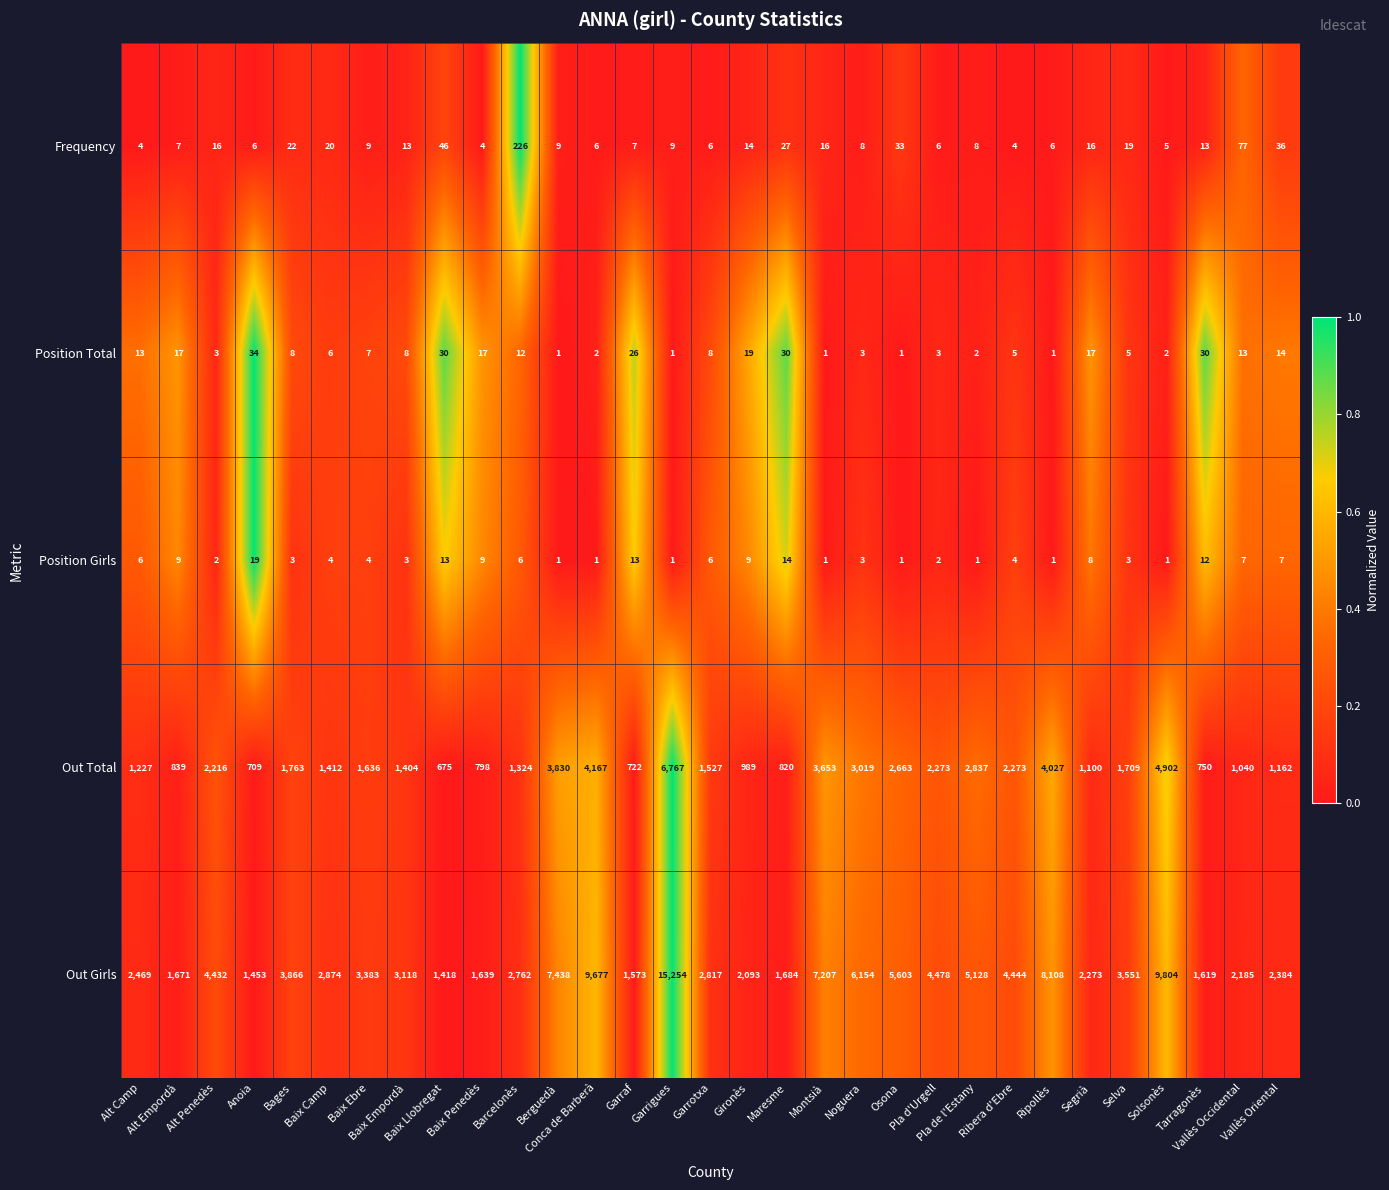

What is the difference between the maximum and minimum values in the Out Girls series?

13836